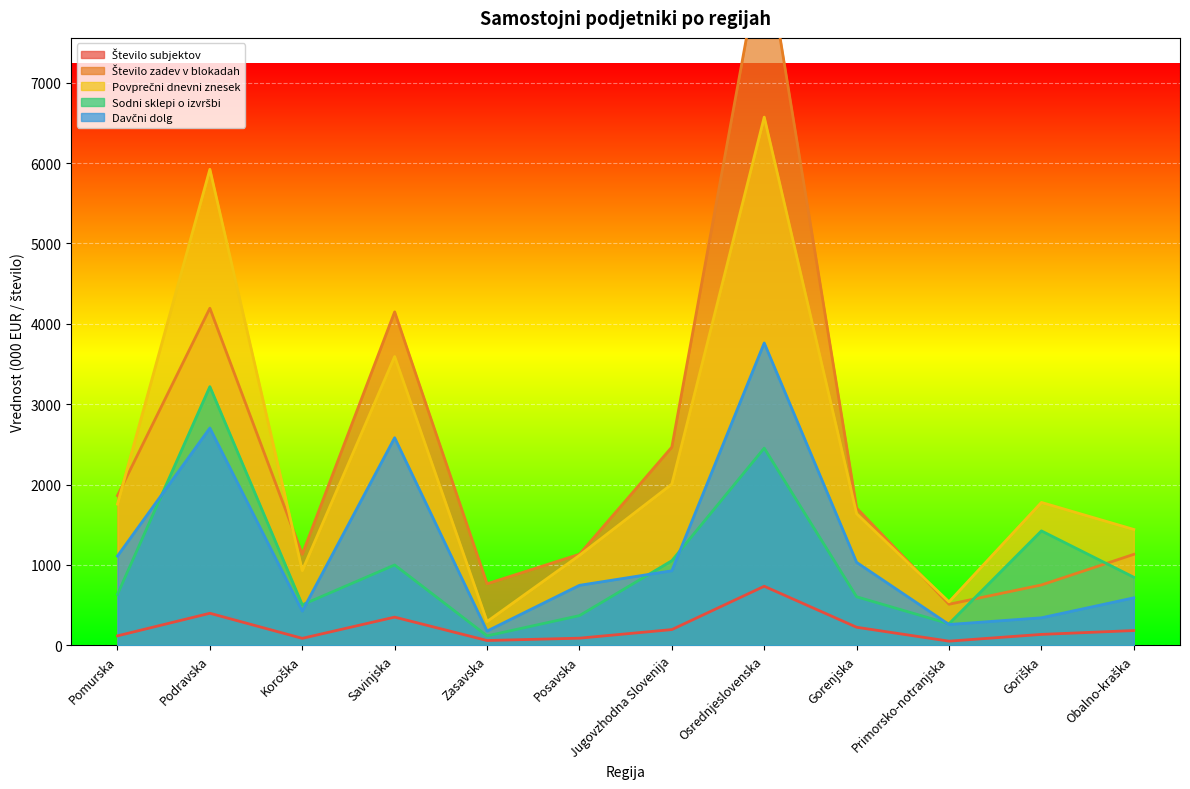

What is the minimum value shown in the chart?

52.0